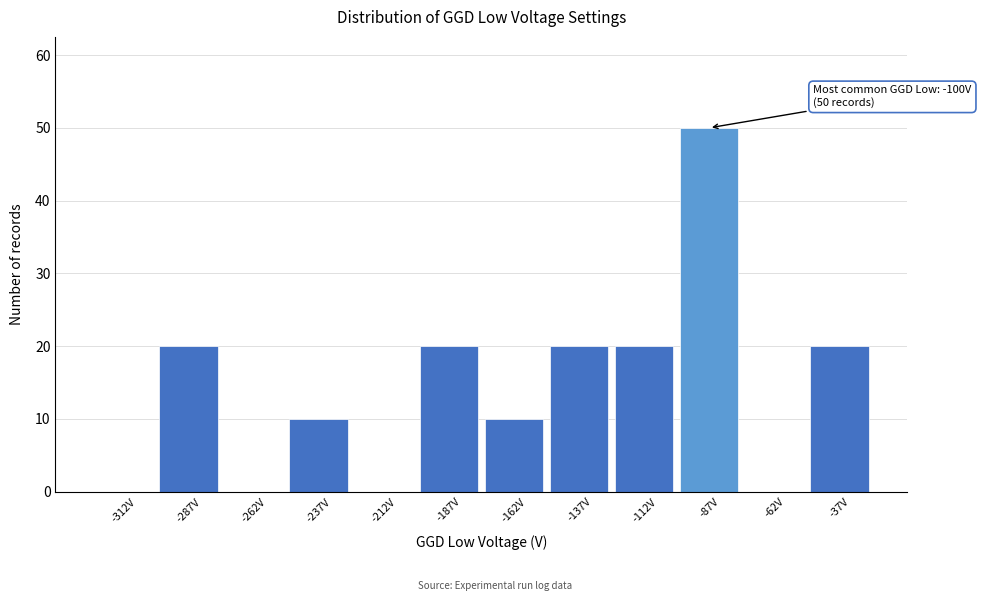

Which range on the x-axis has the tallest bar?

-100 to -75